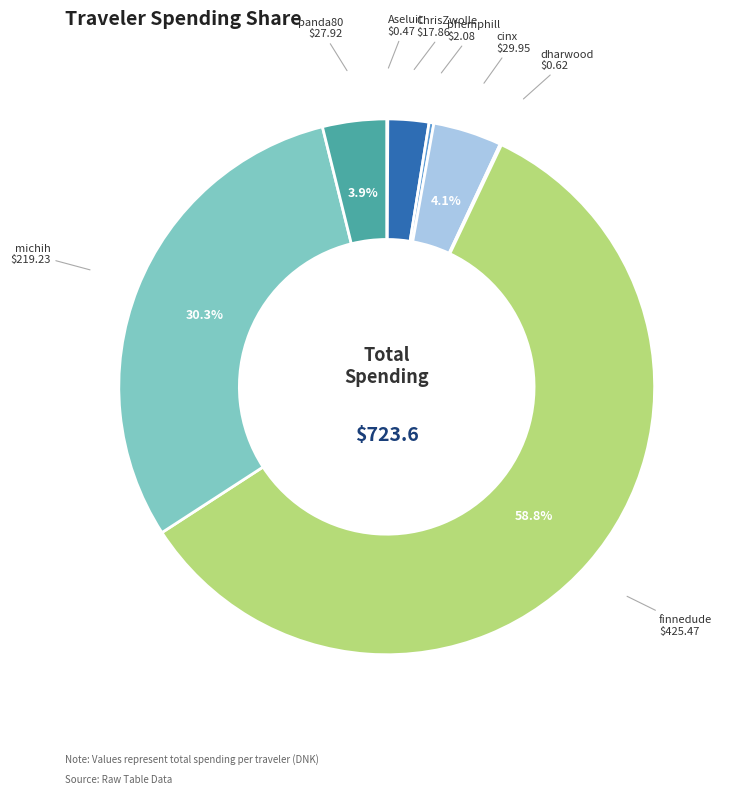

To the nearest percent, what is the difference between the largest and smallest slice percentages?

59%